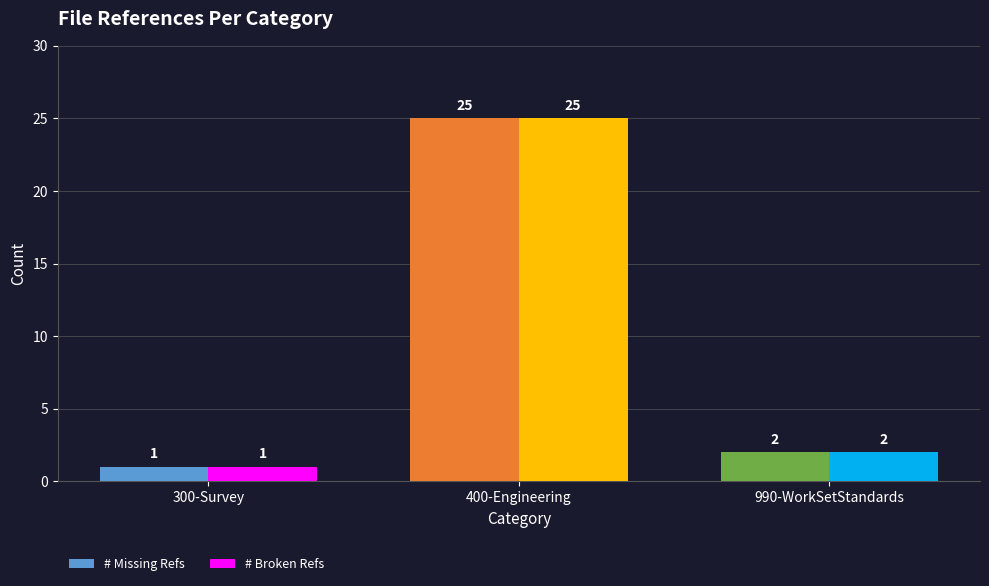

What are all the series names shown in the legend?

# Missing Refs, # Broken Refs